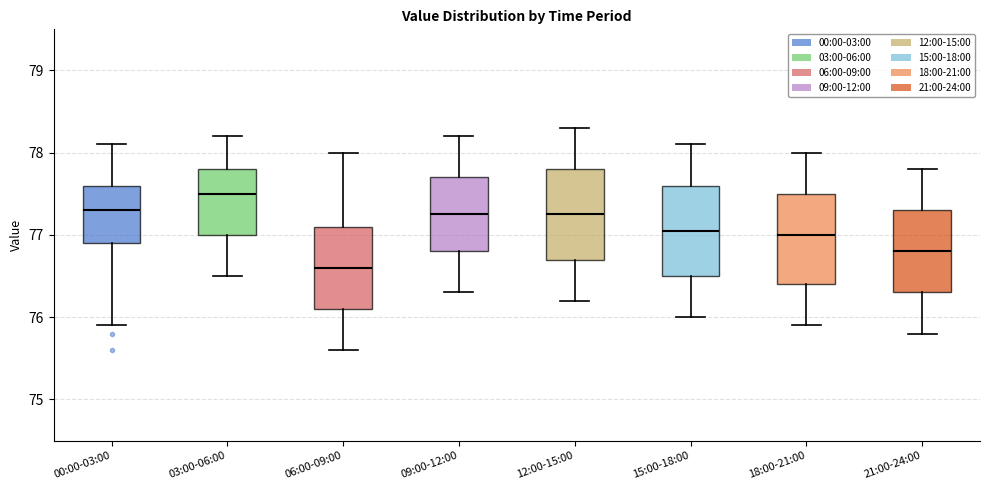

Reading left to right, read every box against the y-axis: the position of its median line, the range the box covers, and the ends of its whiskers. The values are not printed on the chart, so give them approximately, as read against the axis.

00:00-03:00: median 77.3, box 76.9 to 77.6, whiskers 75.9 to 78.1
03:00-06:00: median 77.5, box 77.0 to 77.8, whiskers 76.5 to 78.2
06:00-09:00: median 76.6, box 76.1 to 77.1, whiskers 75.6 to 78.0
09:00-12:00: median 77.3, box 76.8 to 77.7, whiskers 76.3 to 78.2
12:00-15:00: median 77.3, box 76.7 to 77.8, whiskers 76.2 to 78.3
15:00-18:00: median 77.1, box 76.5 to 77.6, whiskers 76.0 to 78.1
18:00-21:00: median 77.0, box 76.4 to 77.5, whiskers 75.9 to 78.0
21:00-24:00: median 76.8, box 76.3 to 77.3, whiskers 75.8 to 77.8